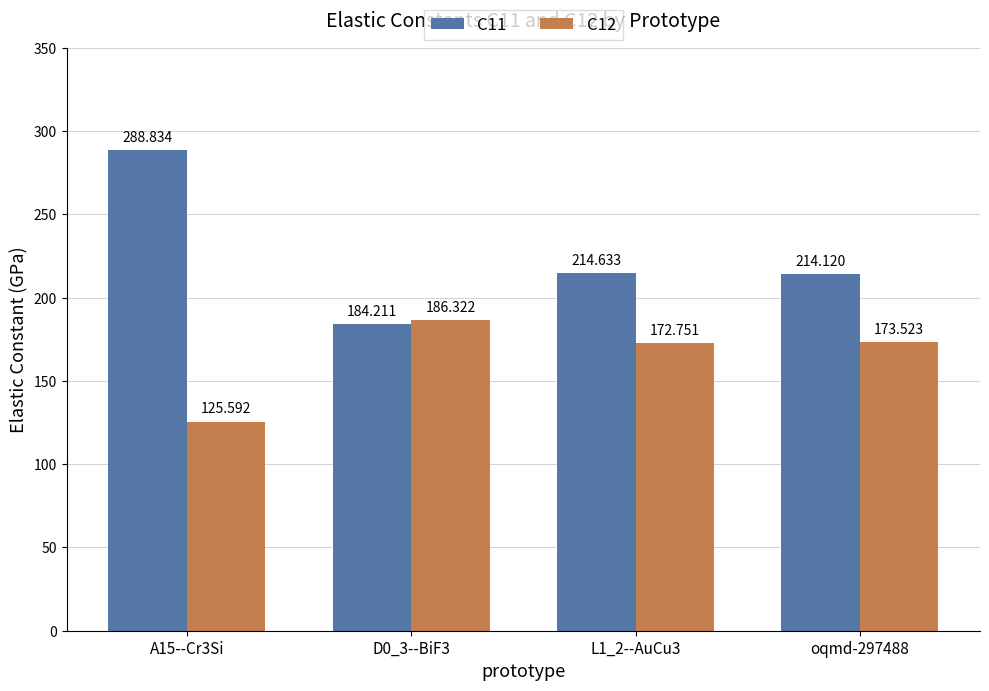

What position from the left is D0_3--BiF3?

2